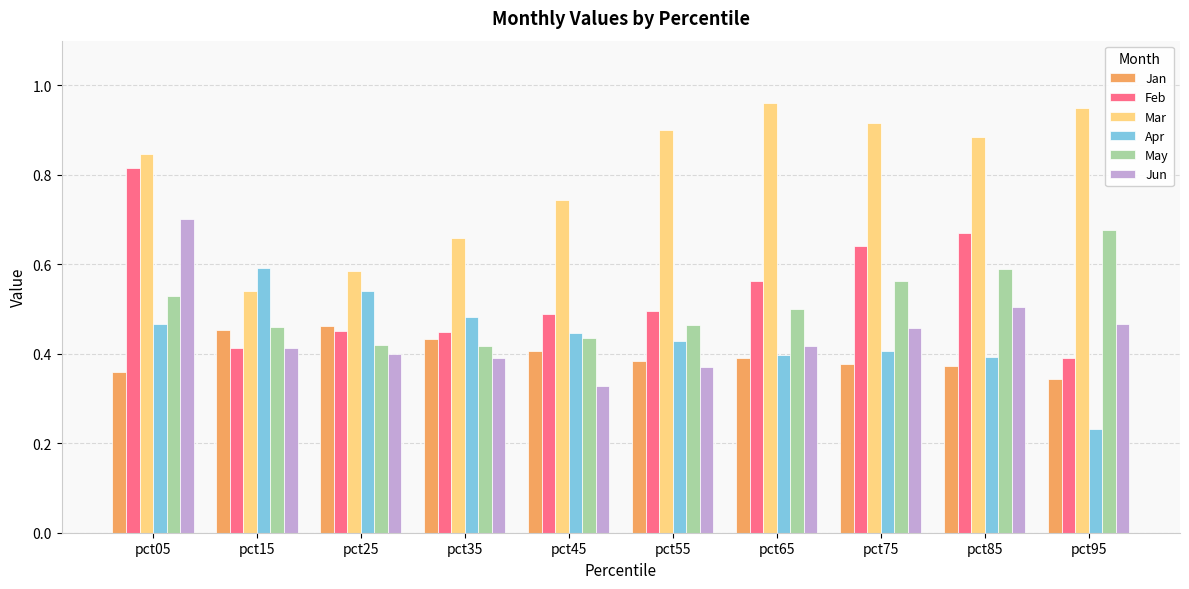

The value of May at pct85 is 0.6. True or false?

True